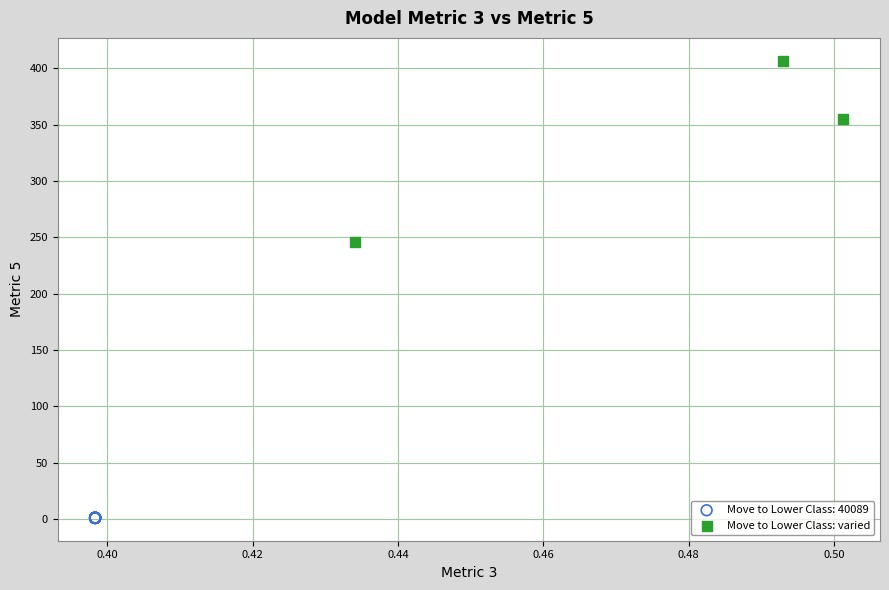

Which series contains the lowest Y value?

Move to Lower Class: 40089